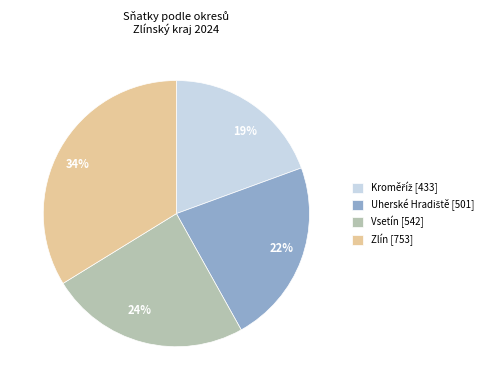

How many slices are in this pie chart?

4